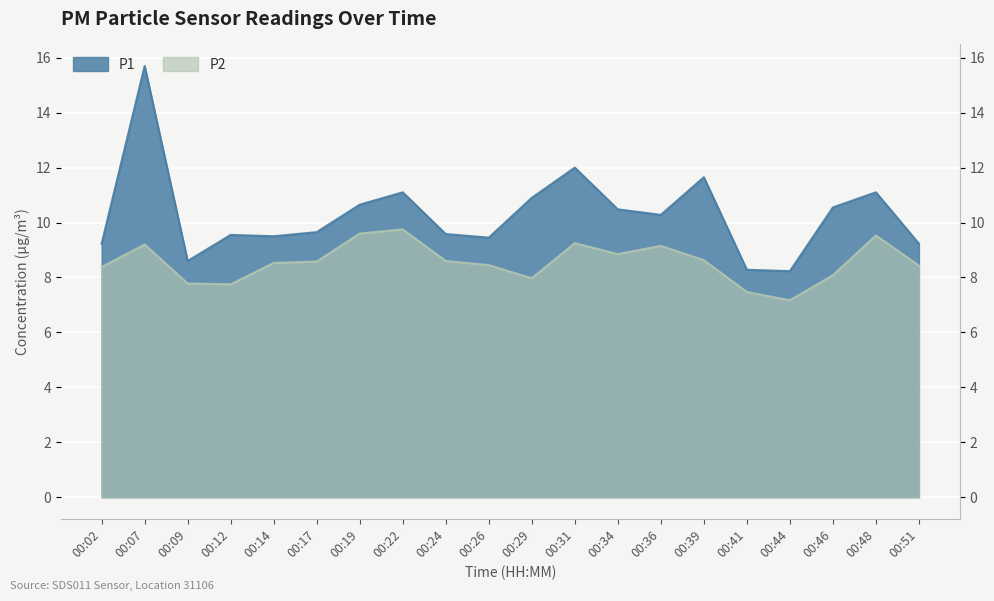

Rank the series by their maximum value, from highest to lowest.

P1, P2